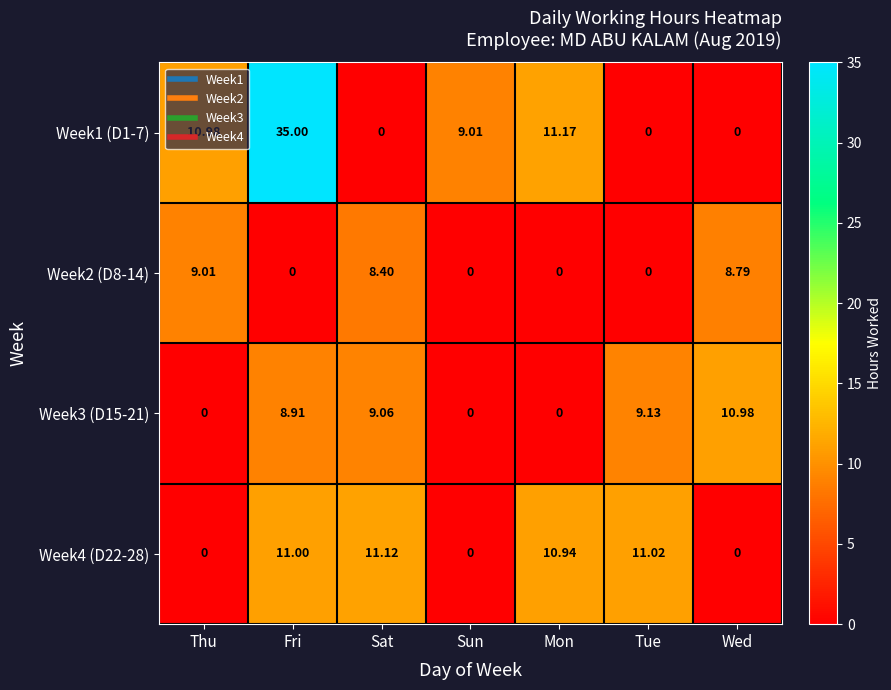

Which category has the highest value across all series?

Fri